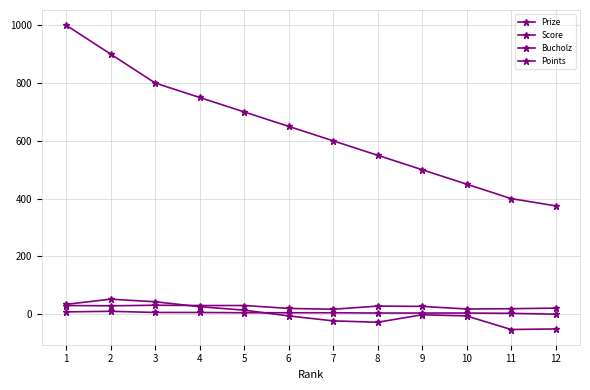

Read the Prize value at 8, to the nearest 100.

600